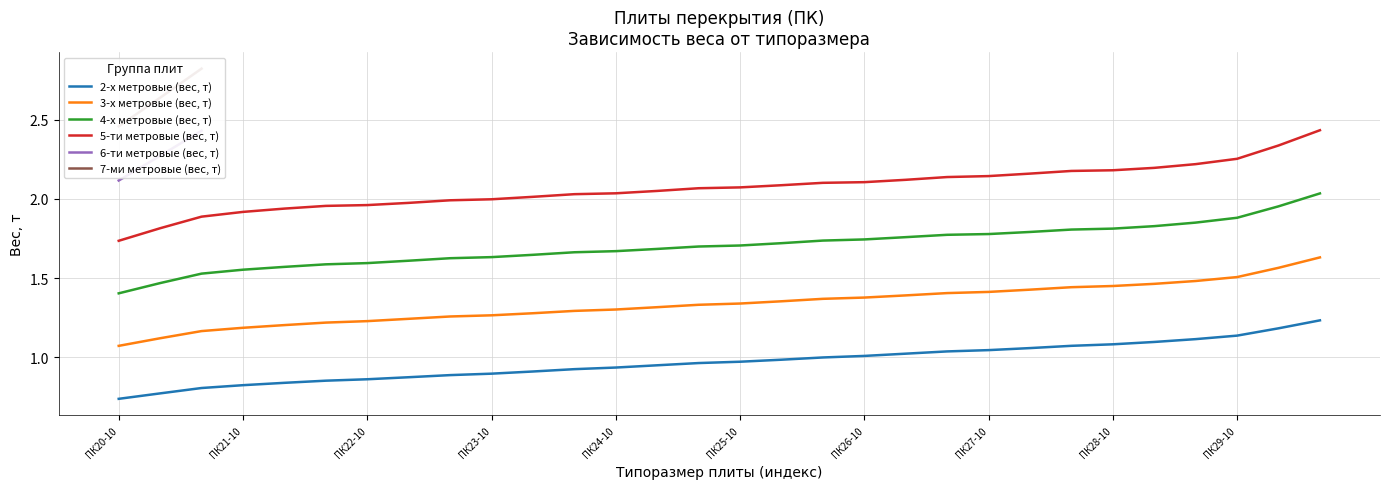

Which label corresponds to the largest value in the chart?

ПК20-15